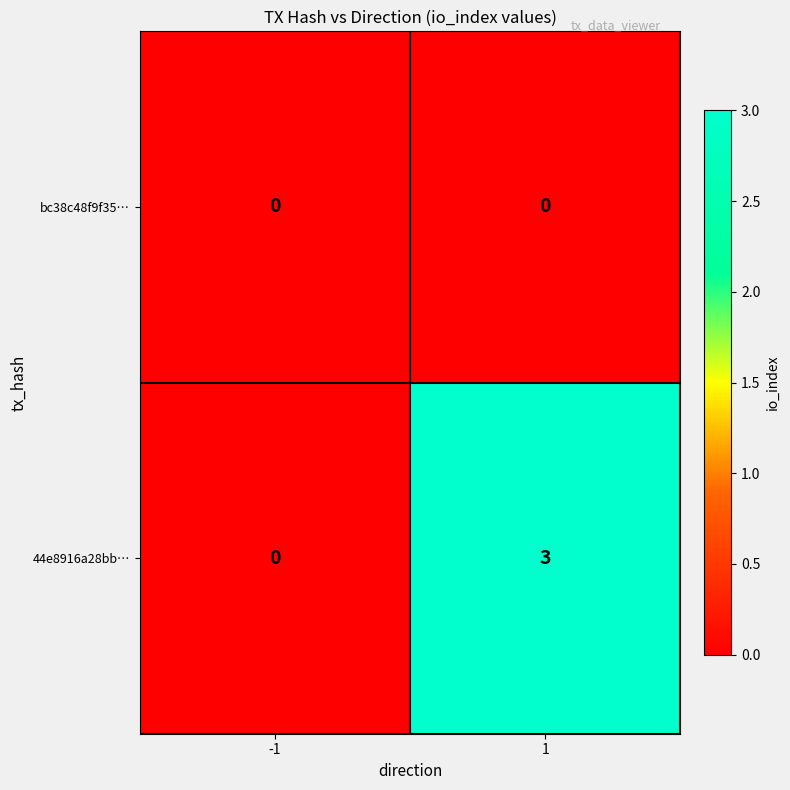

At which category is the sum across all series the highest?

1